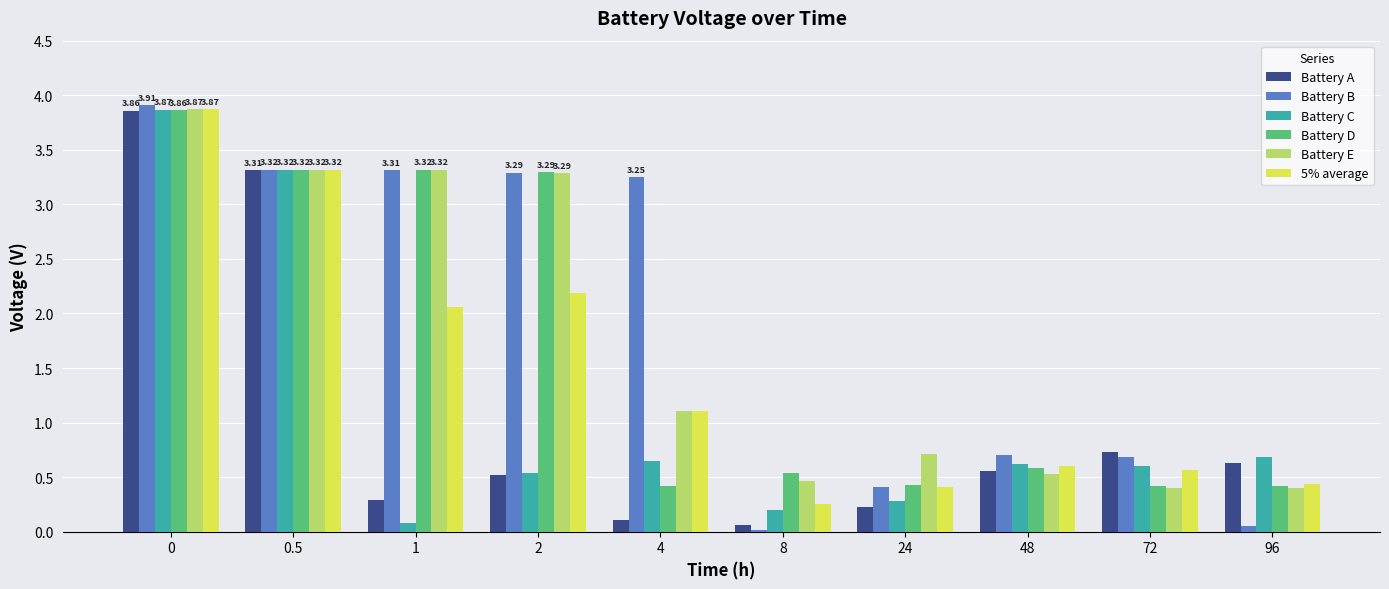

Is the value of Battery B at 8 greater than the value of 5% average at 2?

No